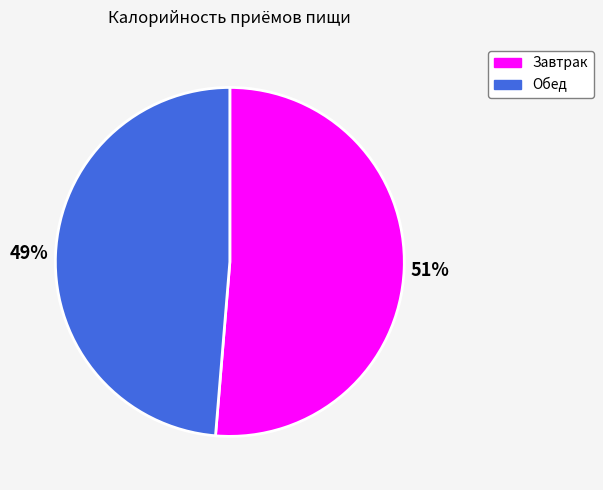

Is the sum of Обед and Завтрак greater than half?

Yes